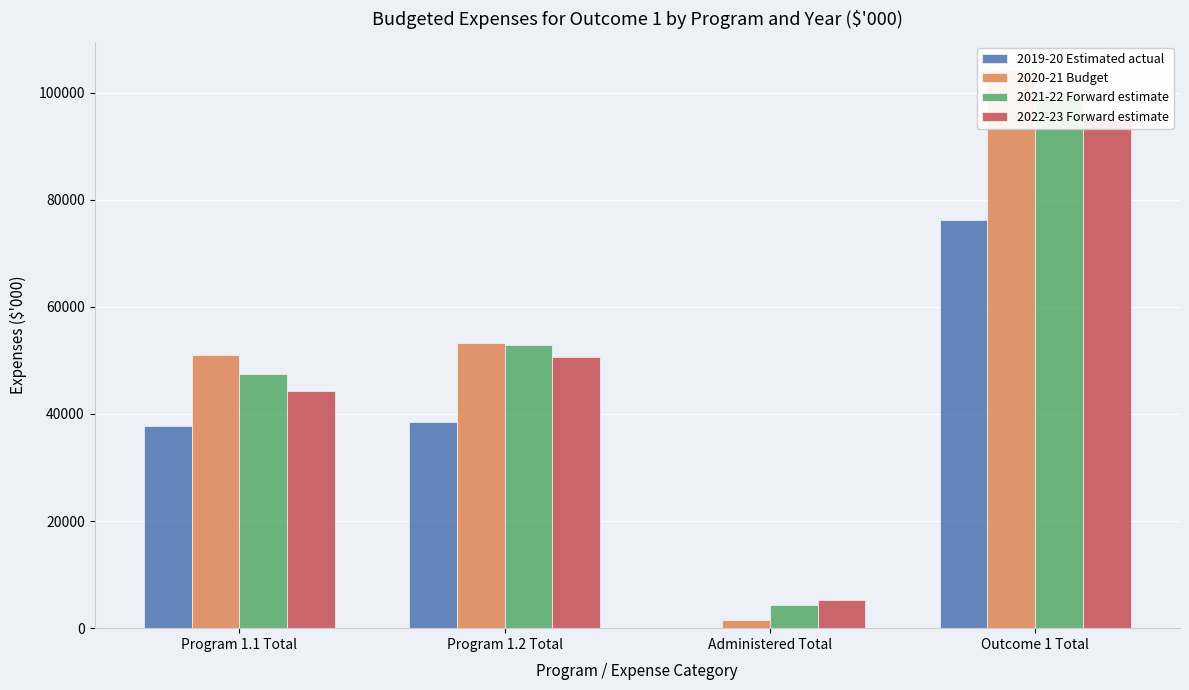

Rank the categories by 2019-20 Estimated actual value from highest to lowest.

Outcome 1 Total, Program 1.2 Total, Program 1.1 Total, Administered Total